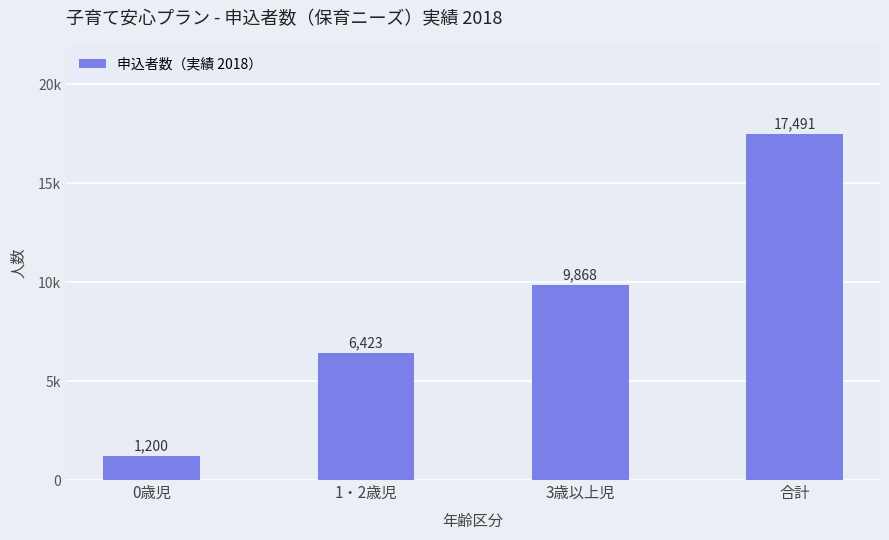

What is the label of the 1st bar from the left?

0歳児